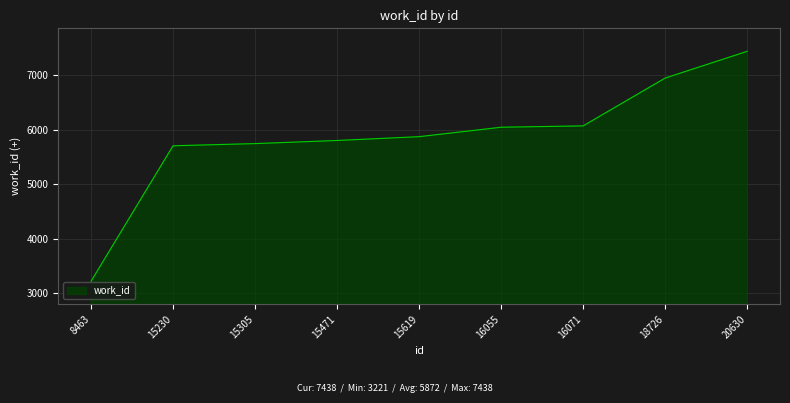

What is the difference between the maximum and minimum values?

4217